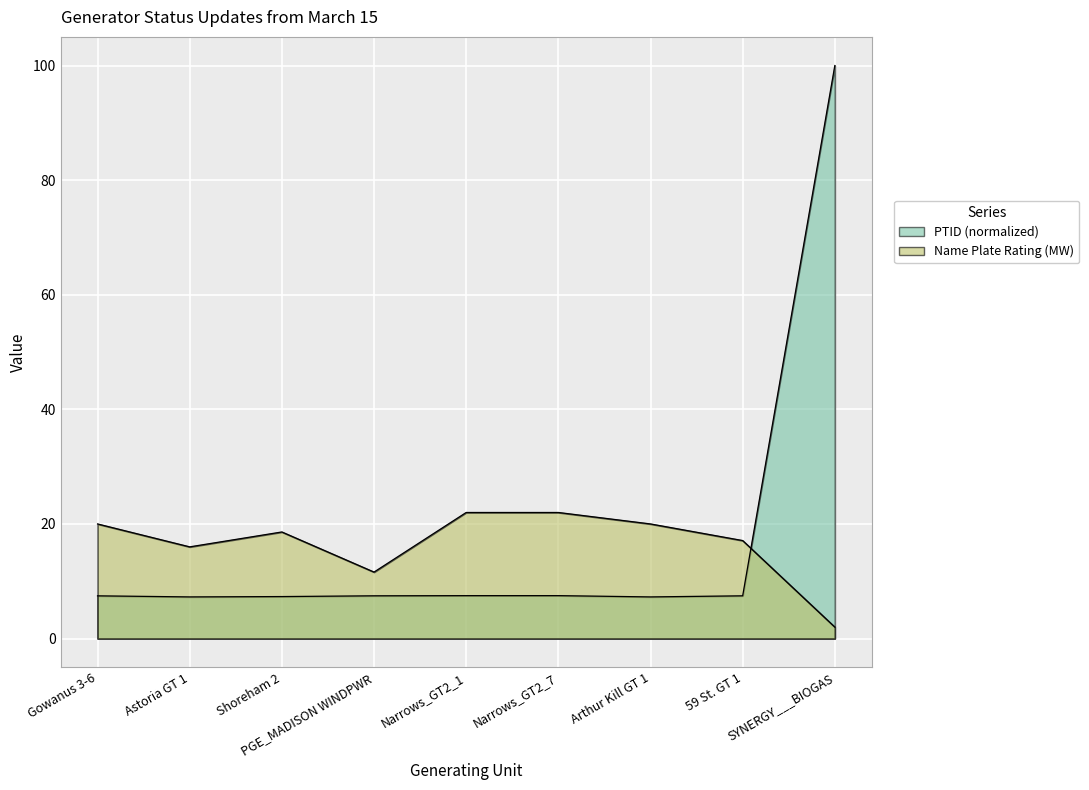

The value of Name Plate Rating (MW) at Shoreham 2 is 3.7. True or false?

False